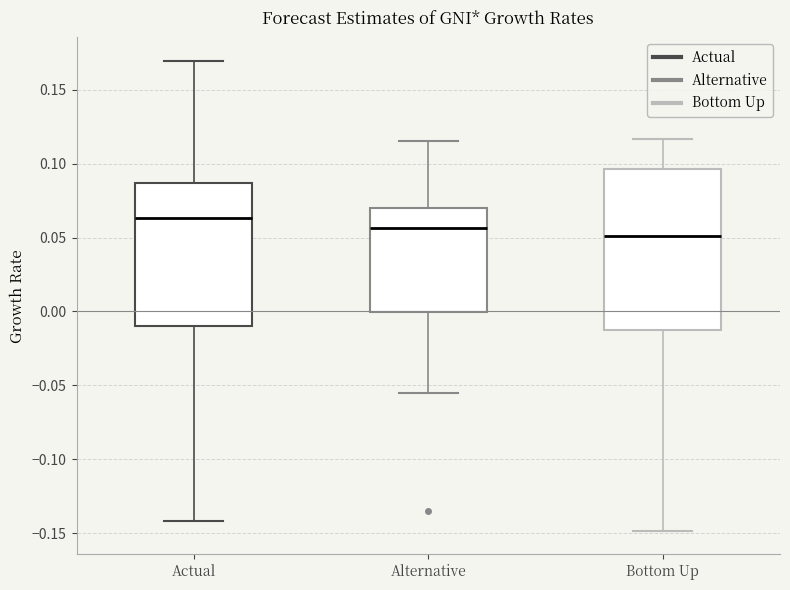

Comparing the boxes themselves (not the whiskers), which one is the tallest?

Bottom Up